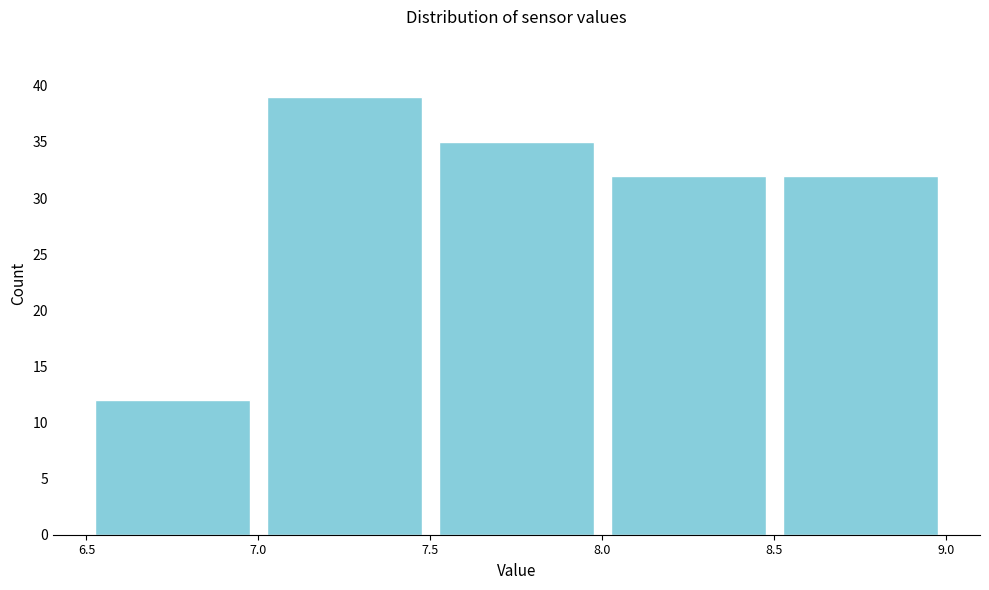

How tall is the bar that spans 6.5 to 7.0 on the x-axis? The values are not printed on the chart, so give them approximately, as read against the axis.

12